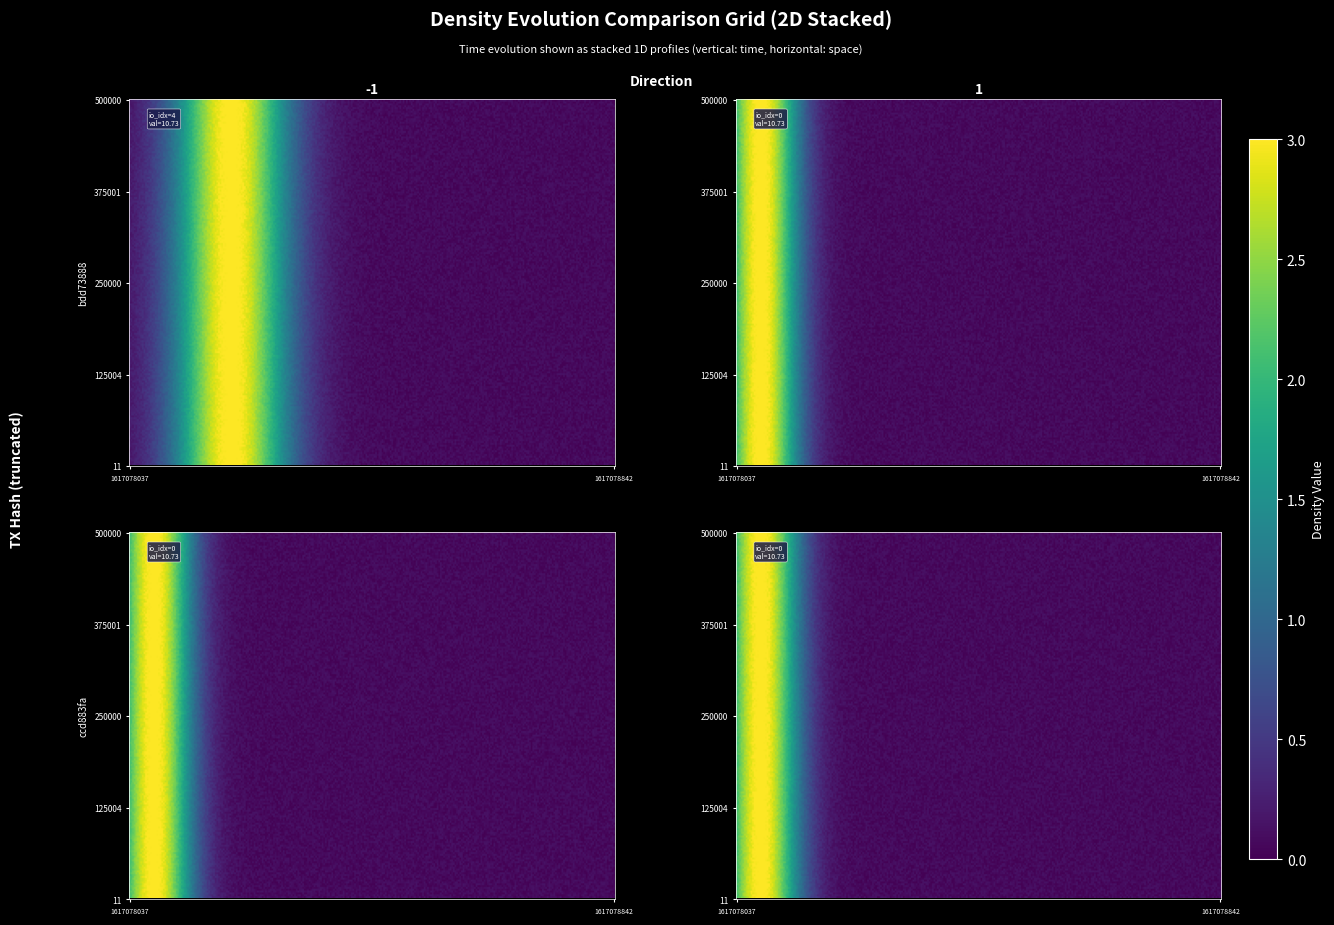

Where is bdd73888 nearest to the value 2?

-1